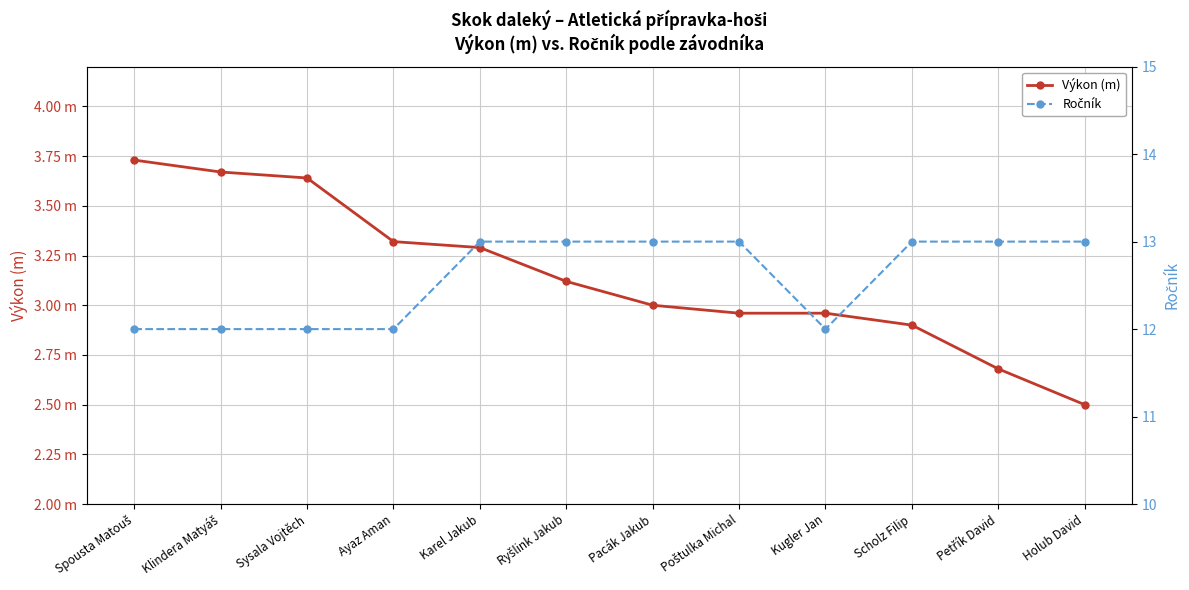

What is the difference between the maximum and minimum values in the Ročník series?

1.0